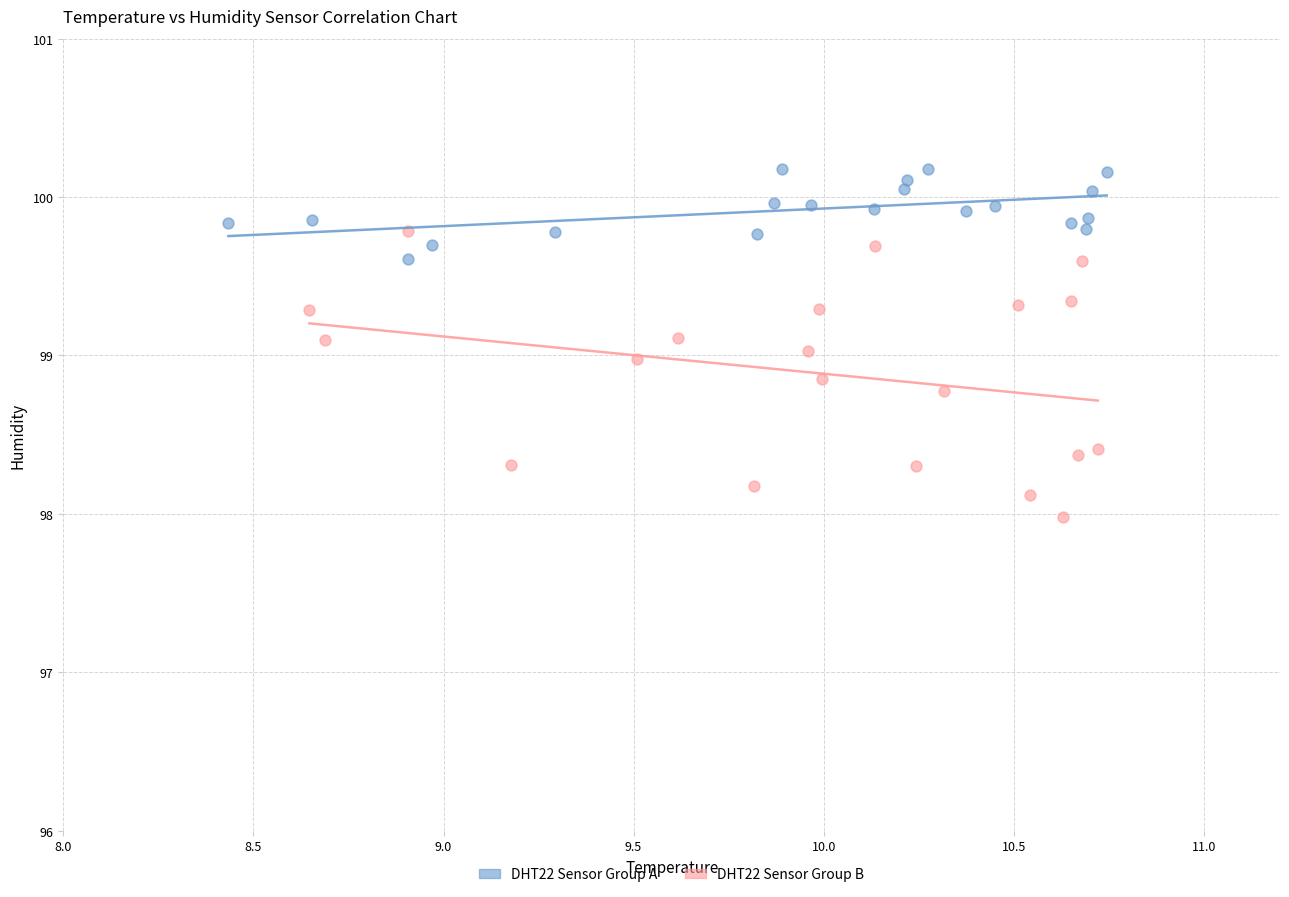

What are all the series names shown in the legend?

DHT22 Sensor Group A, DHT22 Sensor Group B